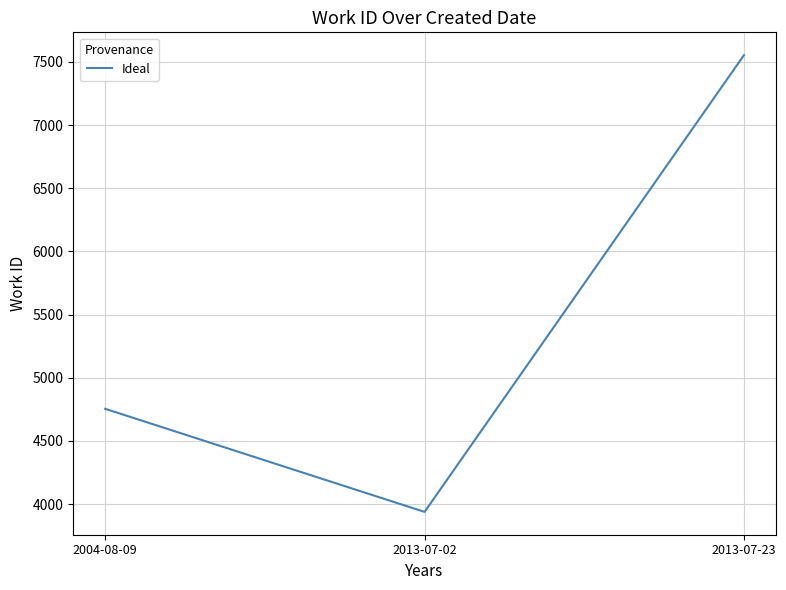

Reading left to right, transcribe all the data shown in this chart.

2004-08-09=4754	2013-07-02=3938	2013-07-23=7554